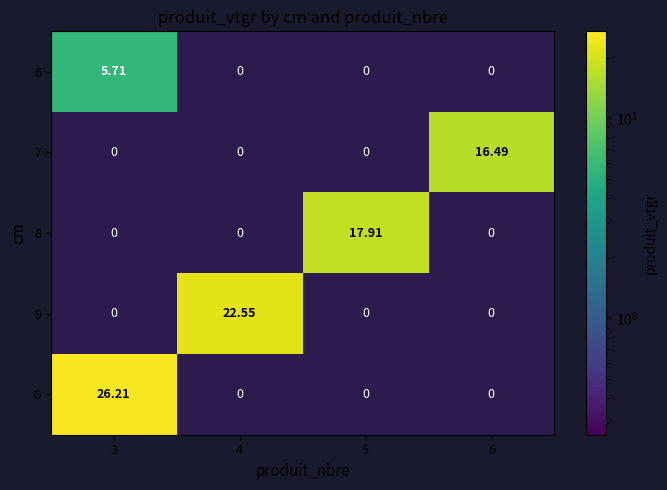

Which series has the largest range (max minus min)?

G